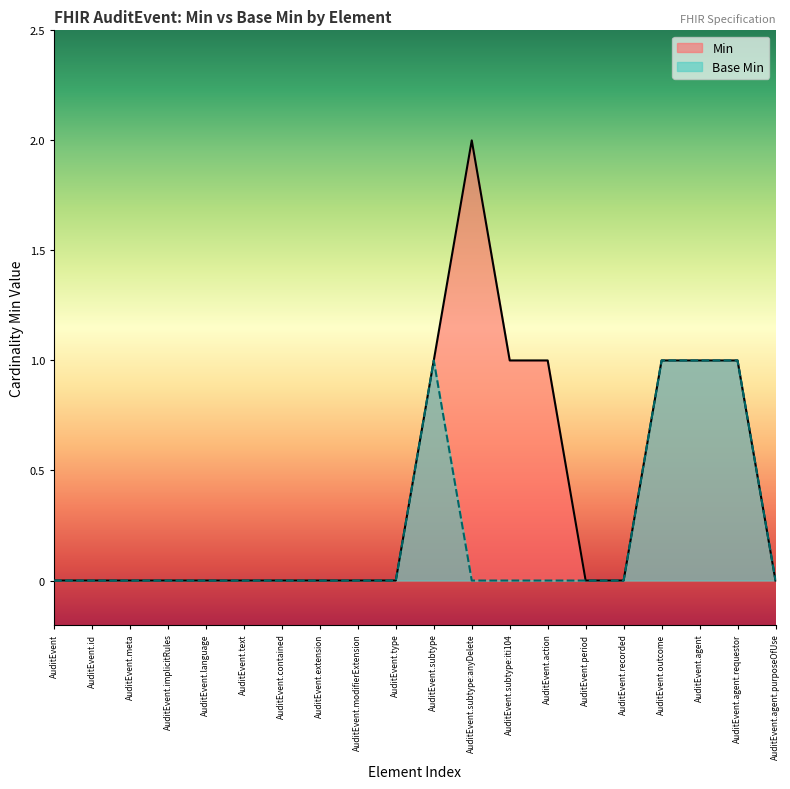

List the labels in order of Base Min value, smallest first.

AuditEvent, AuditEvent.id, AuditEvent.meta, AuditEvent.implicitRules, AuditEvent.language, AuditEvent.text, AuditEvent.contained, AuditEvent.extension, AuditEvent.modifierExtension, AuditEvent.type, AuditEvent.subtype:anyDelete, AuditEvent.subtype:iti104, AuditEvent.action, AuditEvent.period, AuditEvent.recorded, AuditEvent.agent.purposeOfUse, AuditEvent.subtype, AuditEvent.outcome, AuditEvent.agent, AuditEvent.agent.requestor